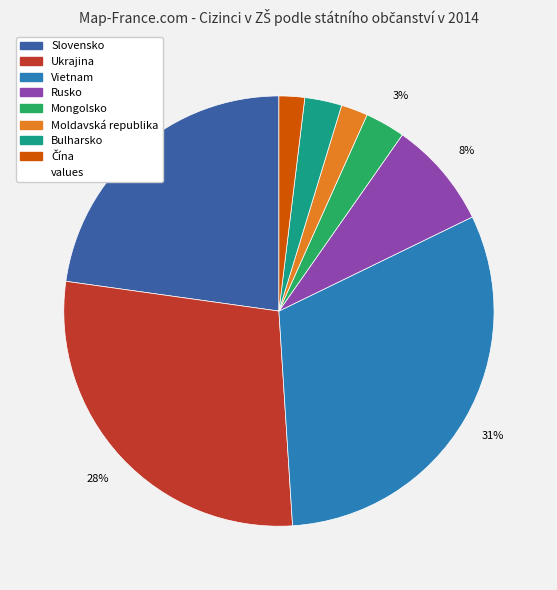

Does any single category account for the majority?

No